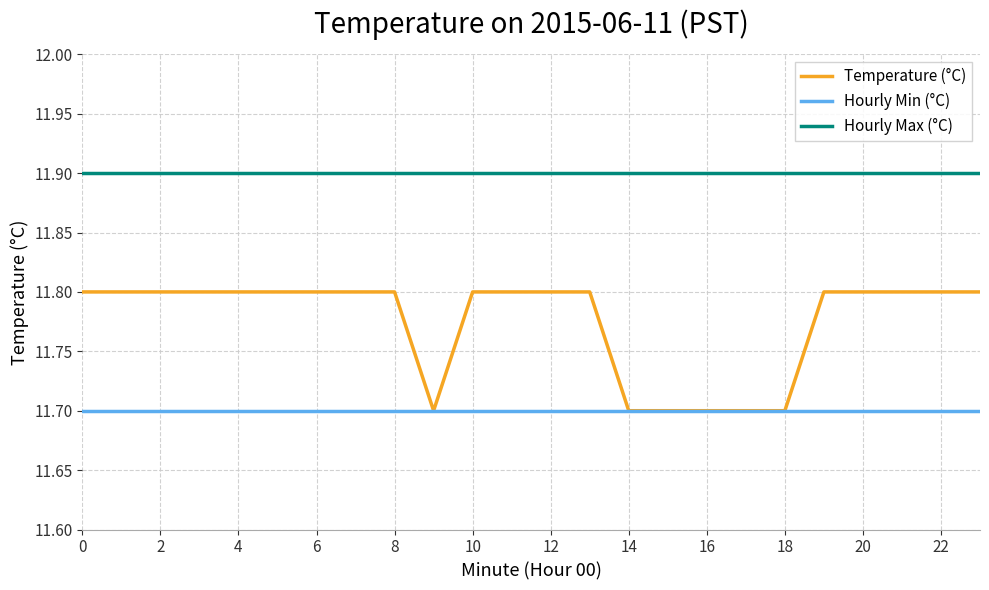

What is the average value of the Hourly Max (°C) series?

11.9